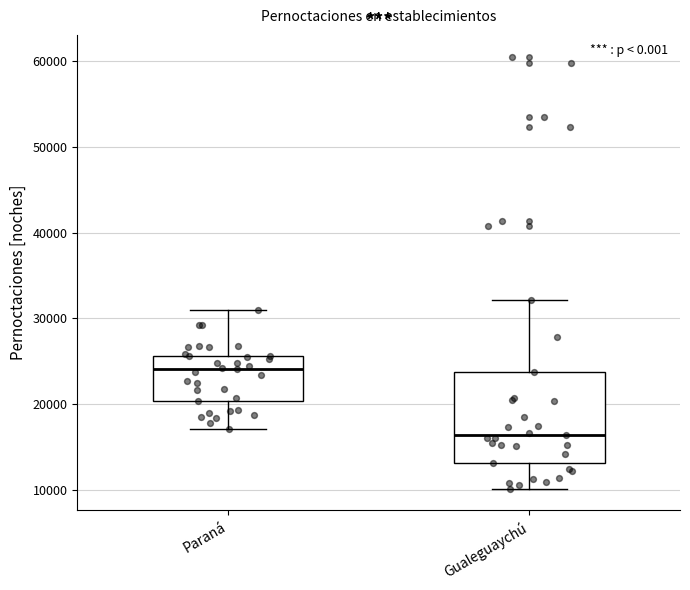

Which box's median line is the highest?

Paraná